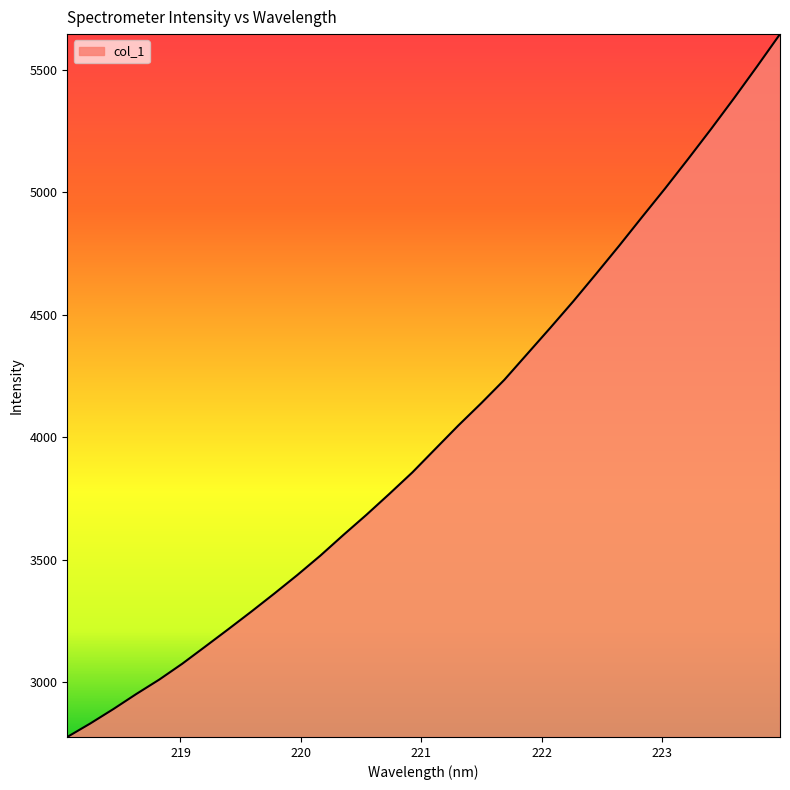

What is the minimum value shown in the chart?

2777.3